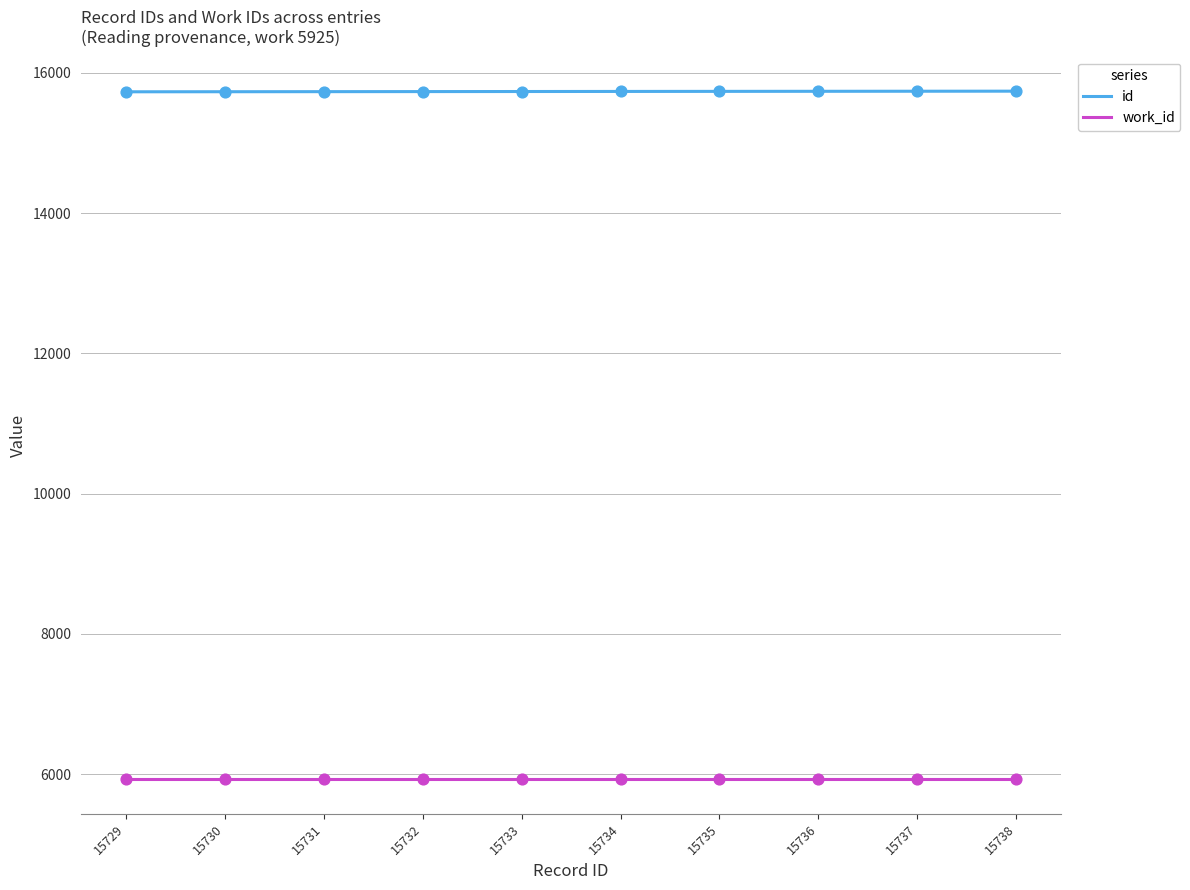

What are all the series names shown in the legend?

id, work_id